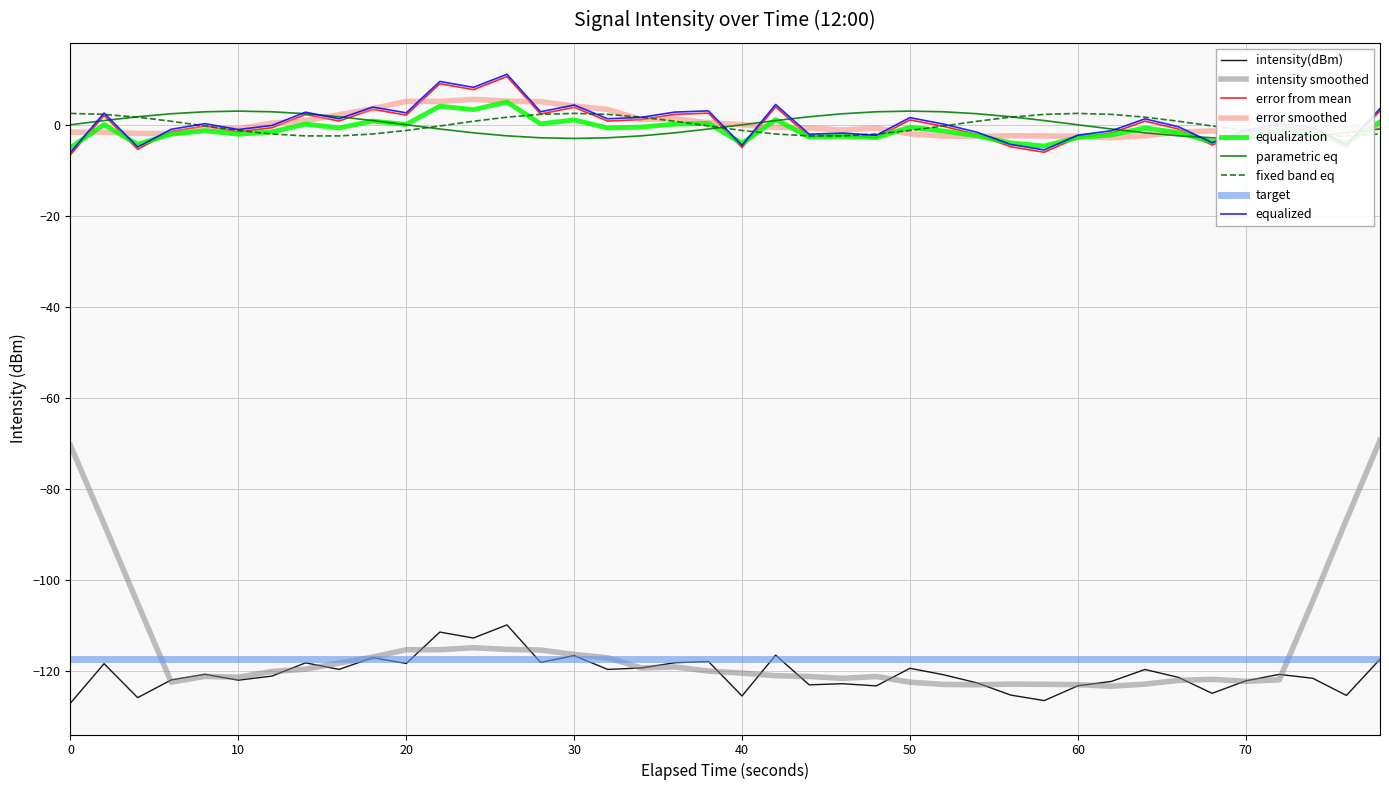

What is the value of the intensity(dBm) point at the 30th from the left?

-126.4